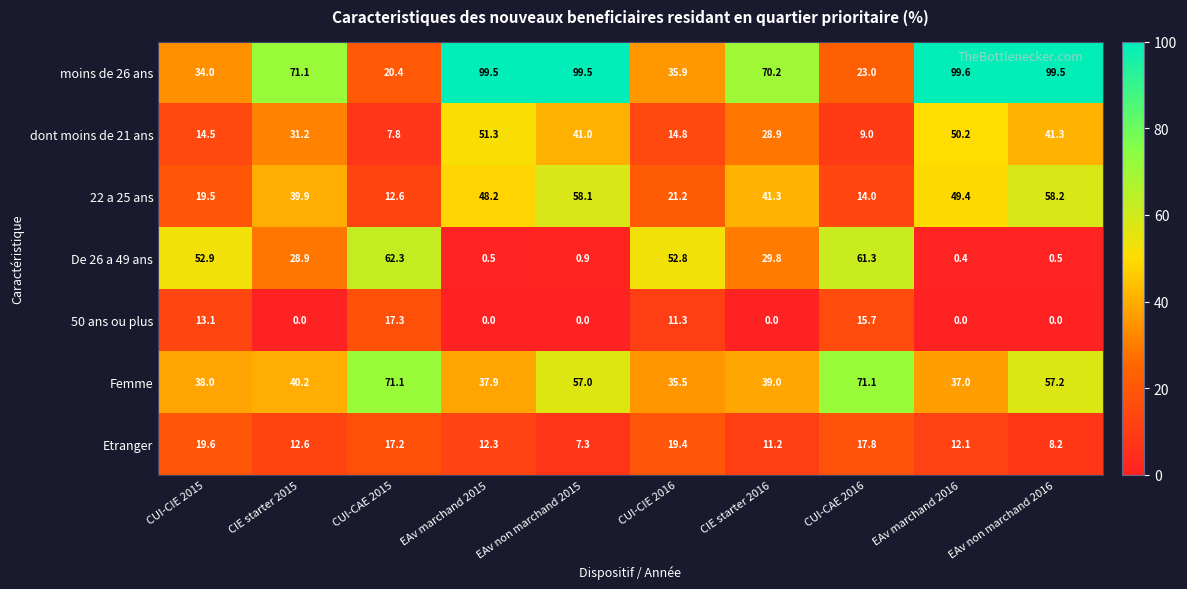

What value does the 22 a 25 ans series have at EAv marchand 2016?

49.4